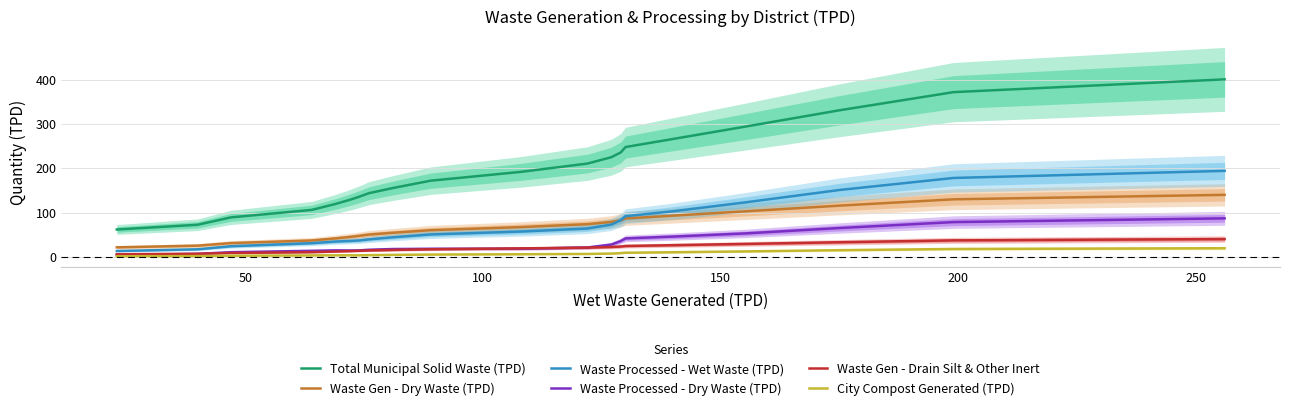

What is the difference between the maximum and minimum values in the Waste Gen - Dry Waste (TPD) series?

118.4